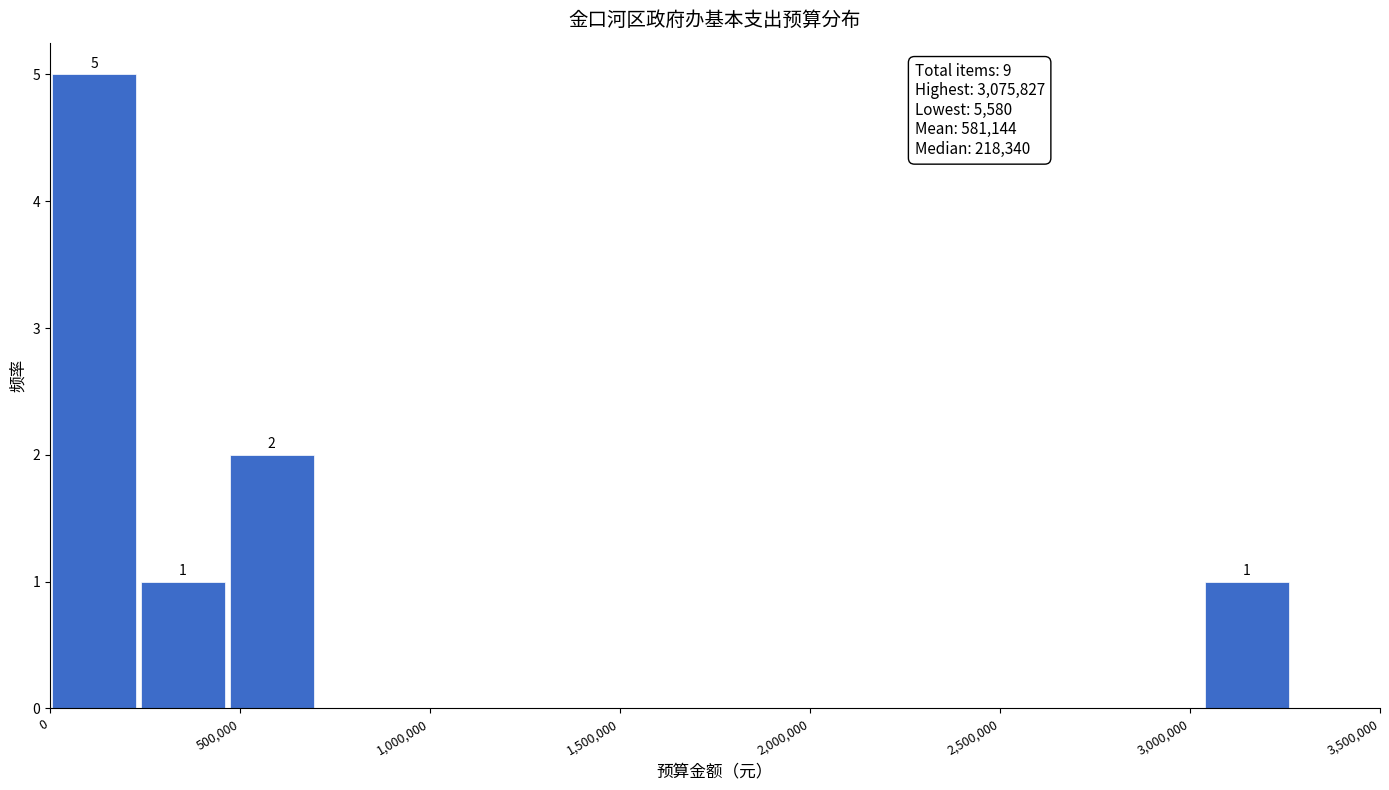

Which range on the x-axis has the tallest bar?

0 to 250000